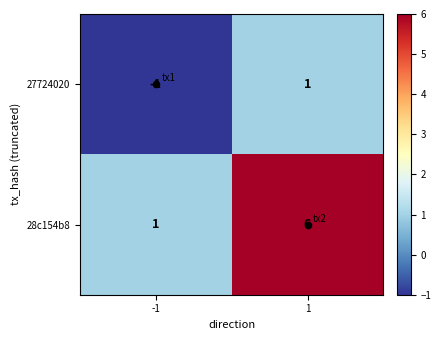

The value of 28c154b8 at 1 is 6. True or false?

True